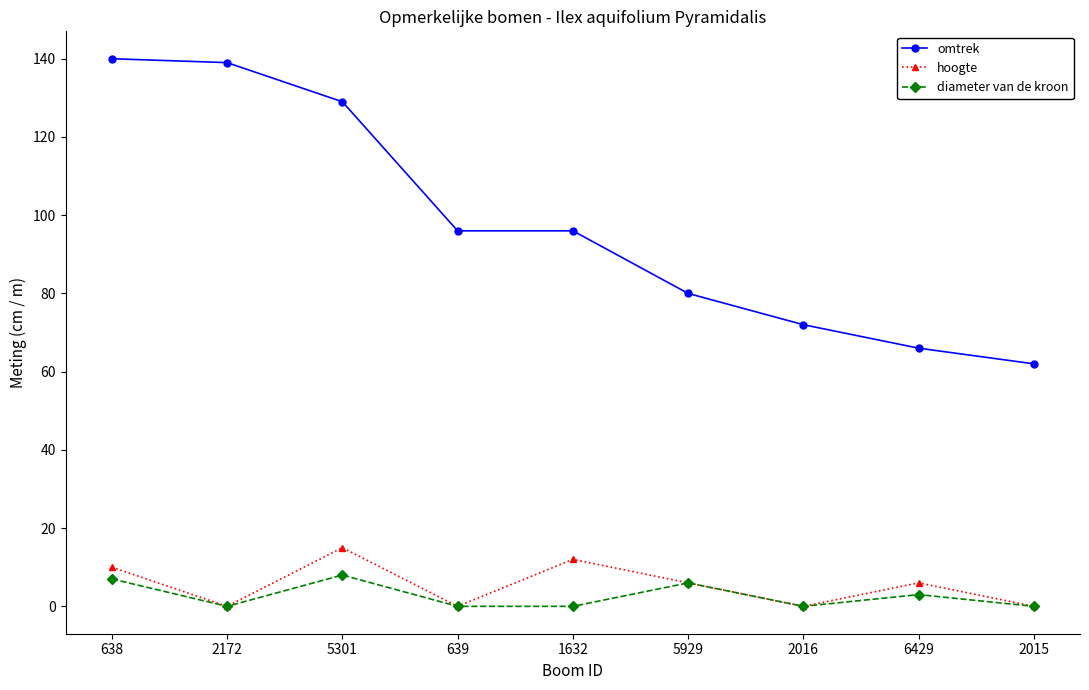

True or false: omtrek and hoogte cross at least once.

False